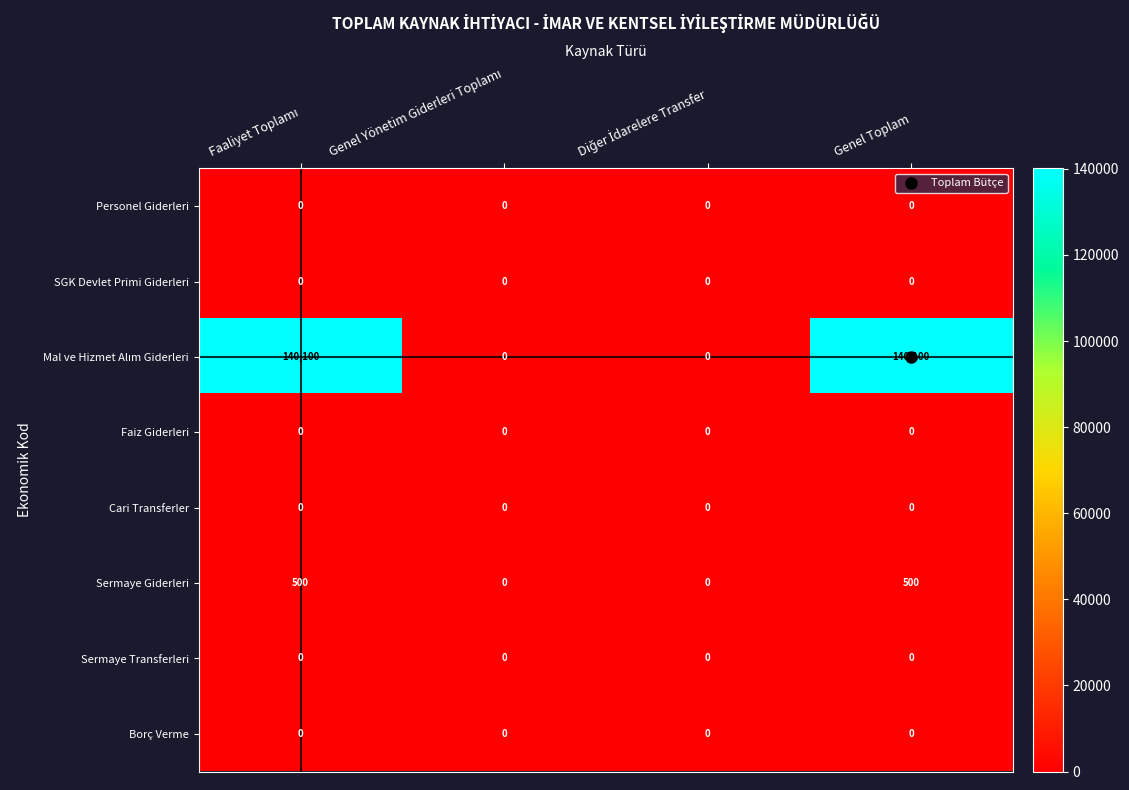

What is the difference between the maximum and minimum values in the Sermaye Giderleri series?

500